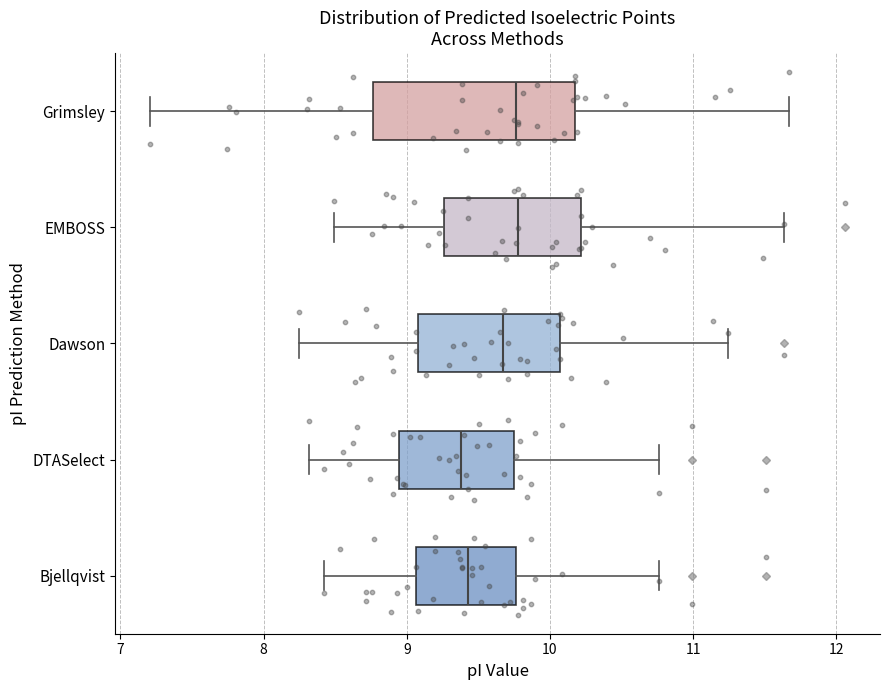

Which box is the widest, from its left edge to its right edge?

Grimsley